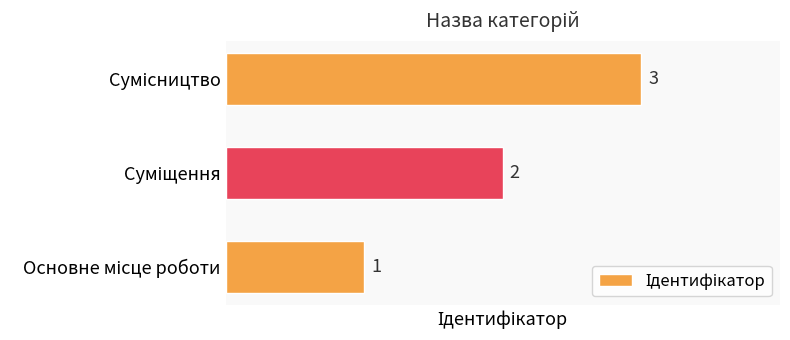

What is the difference between the maximum and minimum values?

2